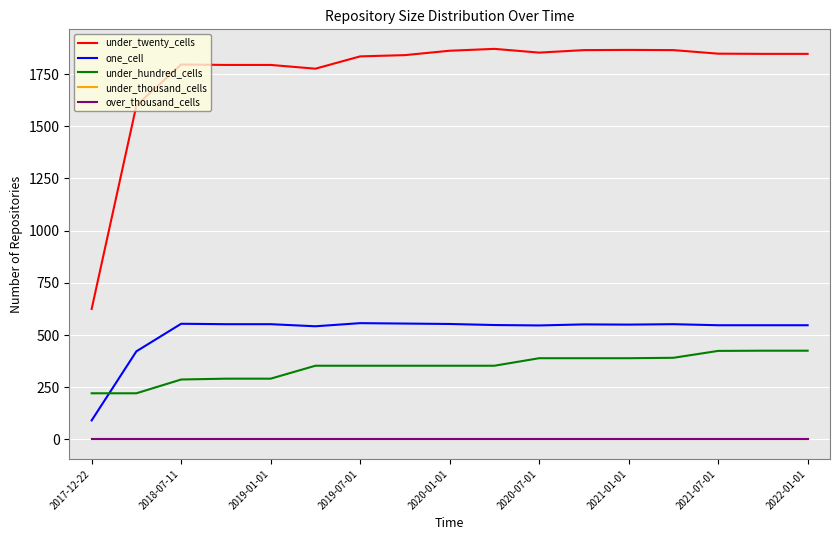

True or false: under_twenty_cells and under_thousand_cells cross at least once.

False